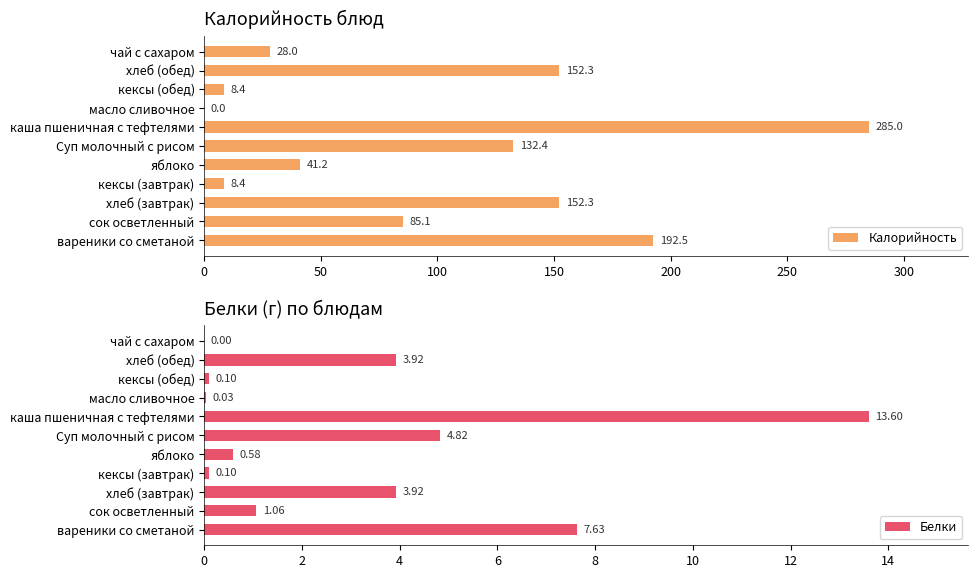

How many distinct data groups are displayed?

2